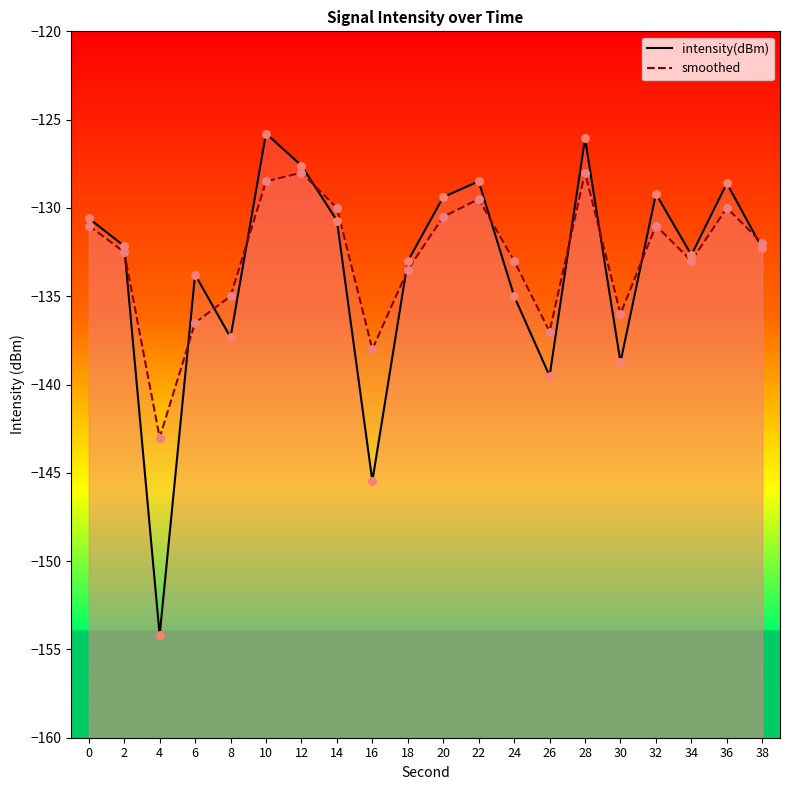

Which series has the largest total across all categories?

smoothed